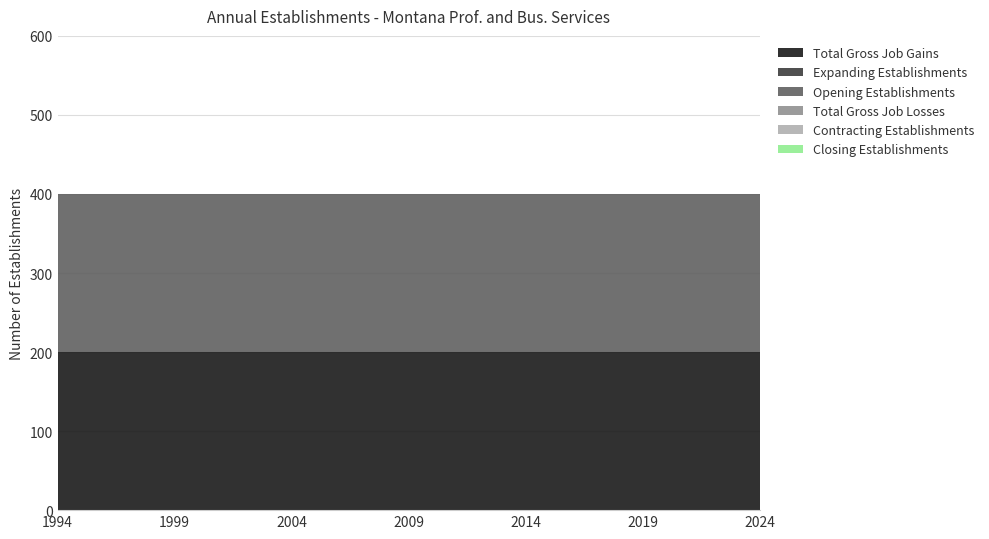

Between 1994 and 2020, which series saw the biggest shift?

Total Gross Job Gains